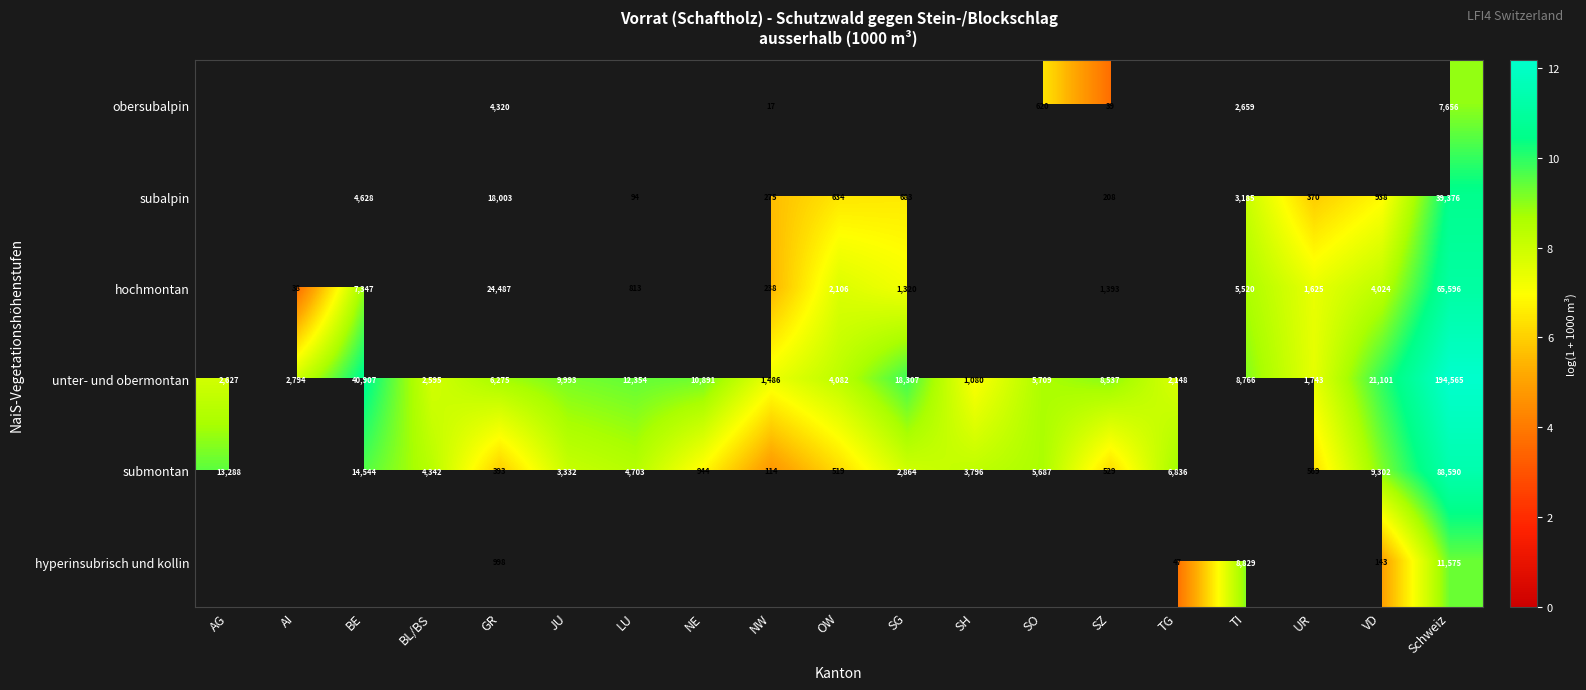

Which label corresponds to the smallest value in the chart?

NW